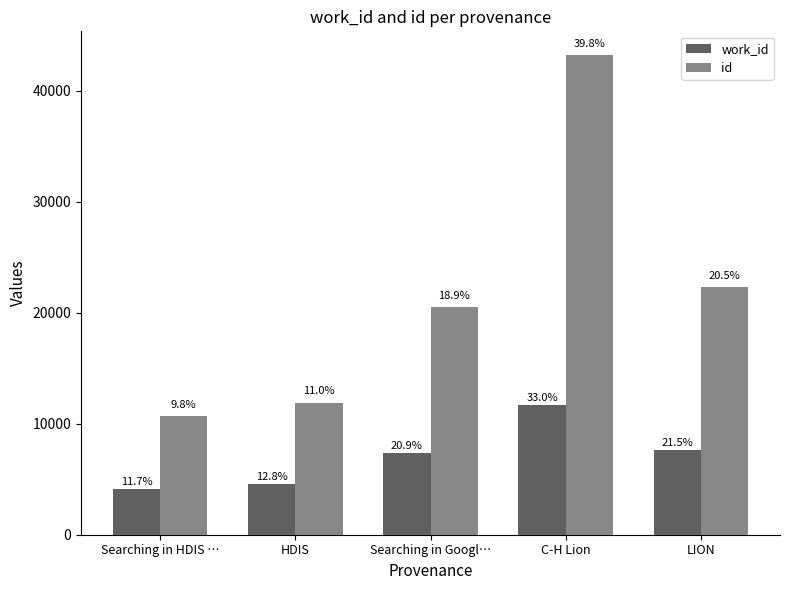

Reading left to right, list all the values displayed in this chart.

work_id: 4154	4531	7410	11672	7619
id: 10696	11916	20542	43214	22304